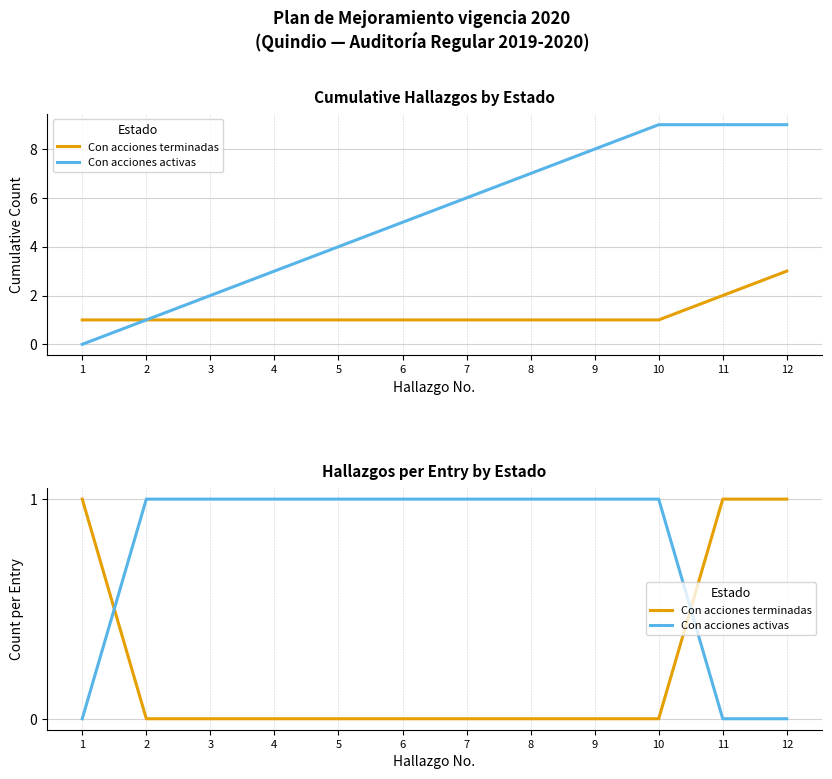

What is the total value across all series at 5?

1